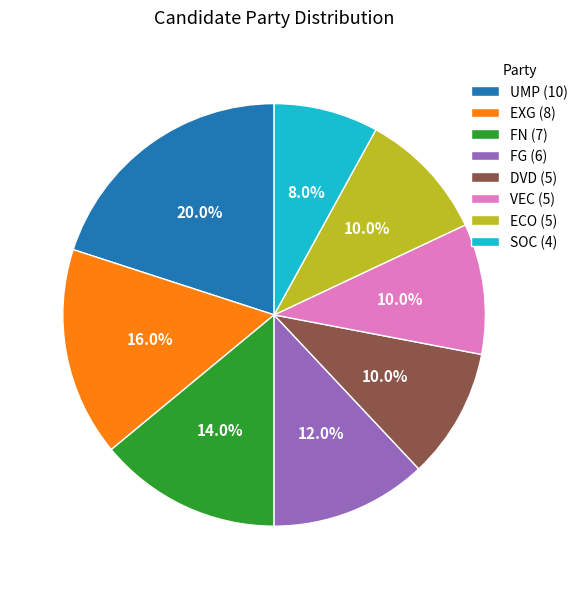

Is the sum of FG (6) and FN (7) greater than half?

No